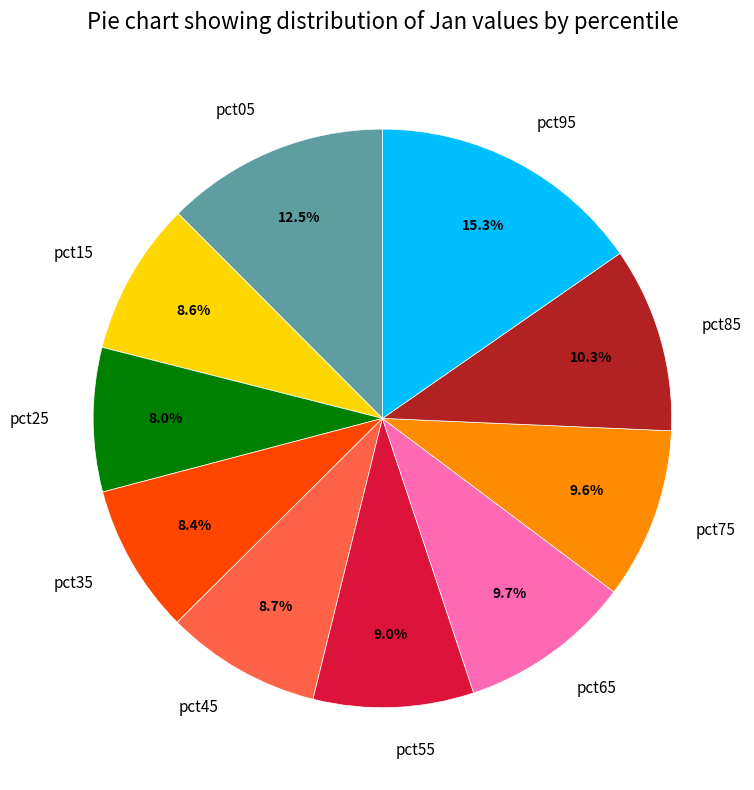

Does pct95 account for over 50% of the chart?

No